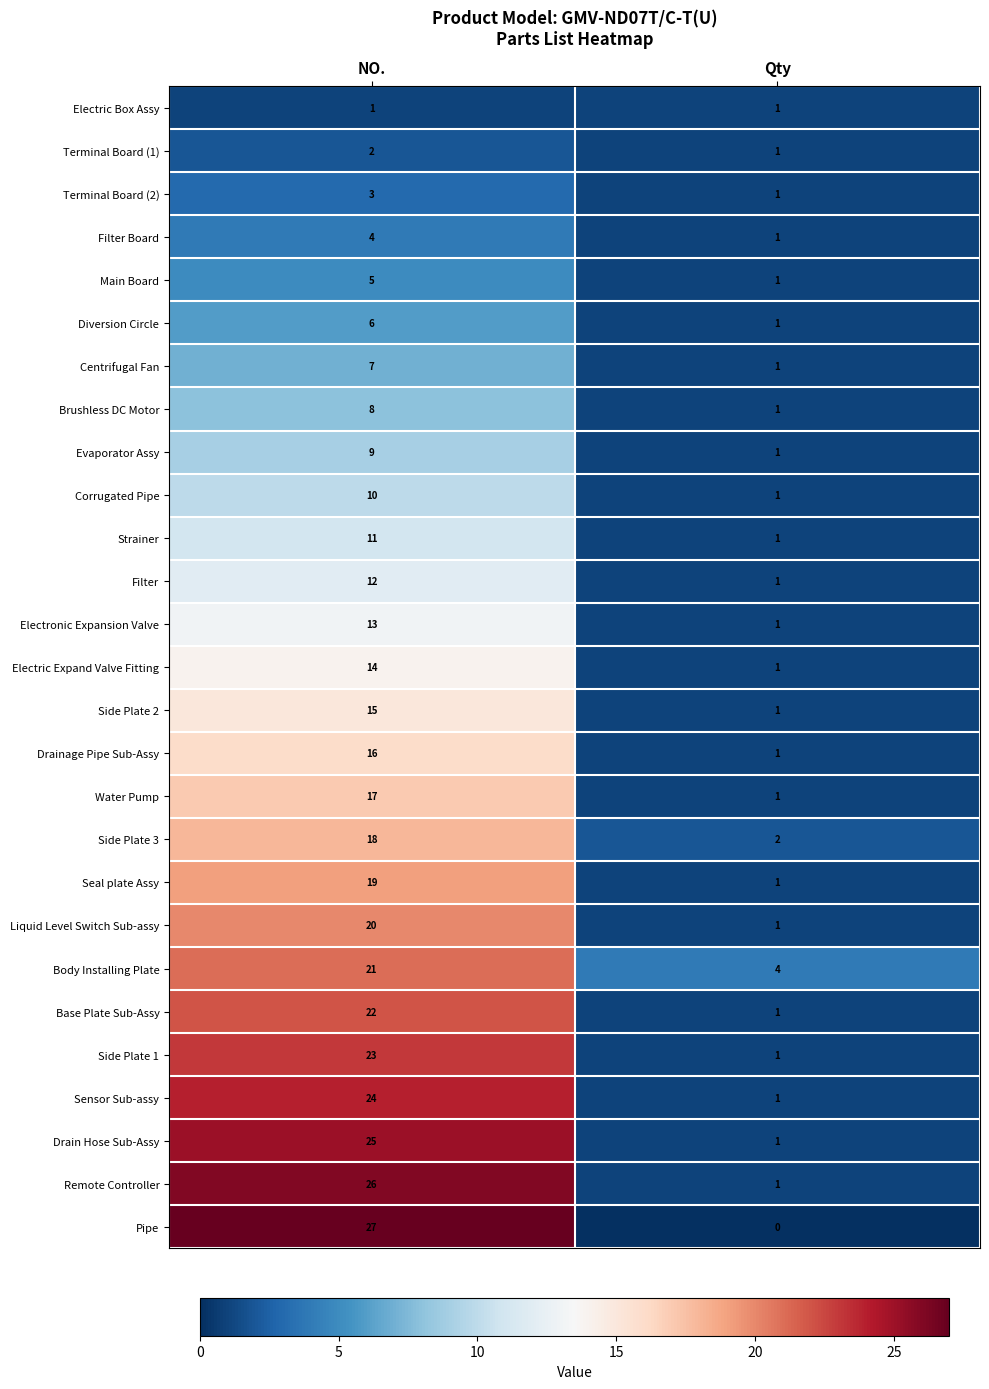

Where is Liquid Level Switch Sub-assy nearest to the value 10?

Qty